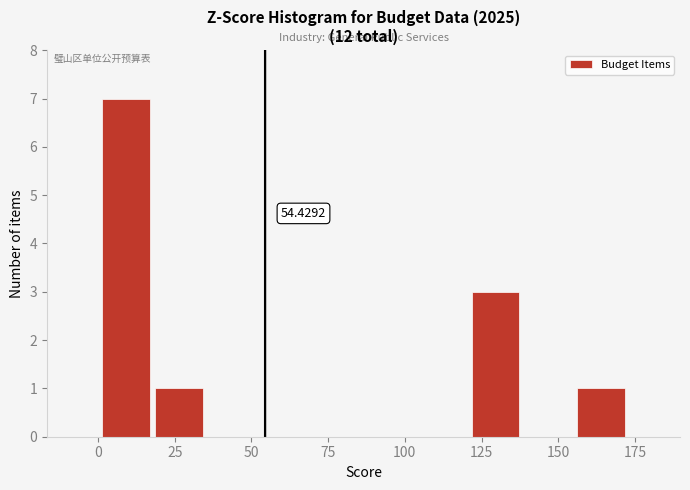

Read against the x-axis, roughly where is the centre of the tallest bar?

10